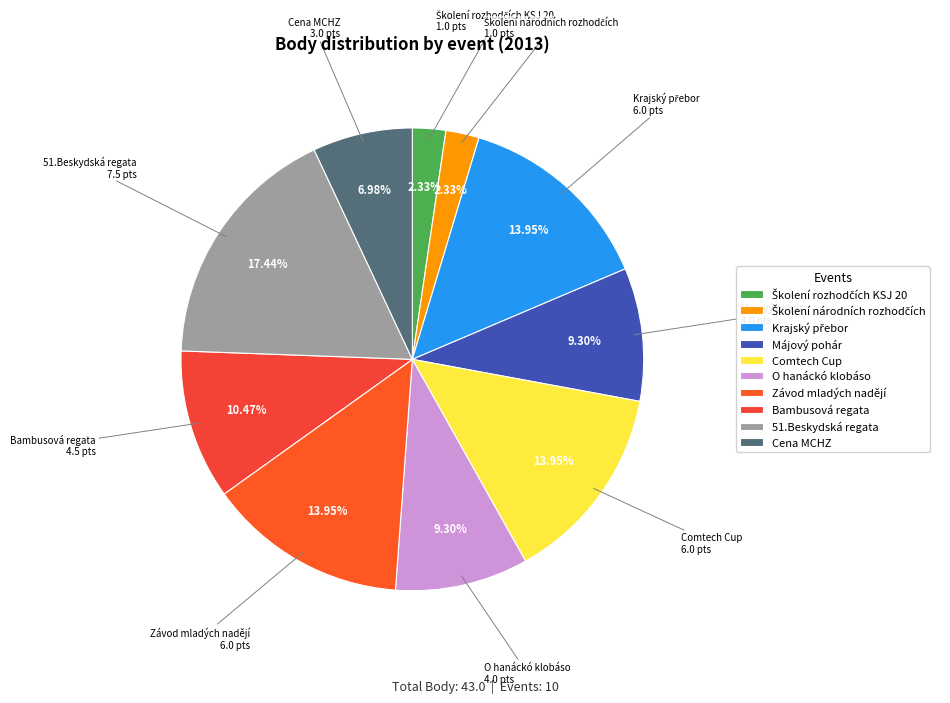

Do O hanáckó klobáso and Bambusová regata together represent more than half of the pie?

No